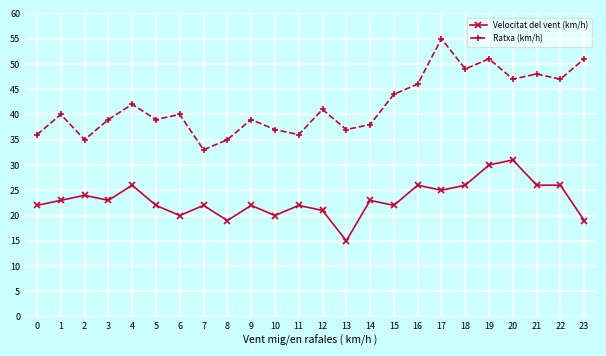

Where is the first local minimum for Ratxa (km/h)?

2